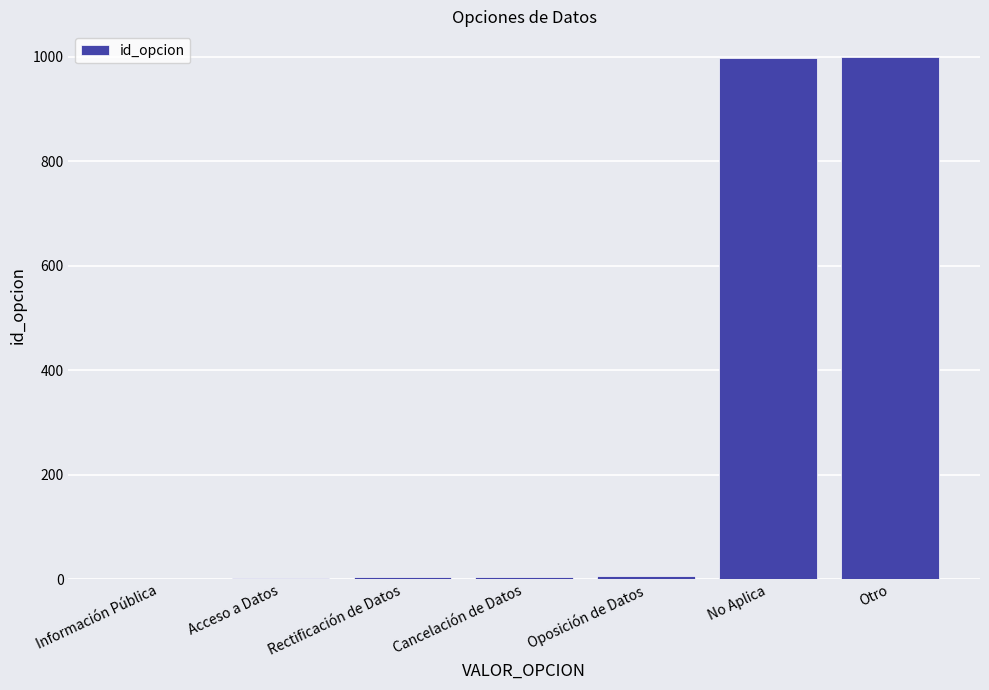

What is the maximum value shown in the chart?

999